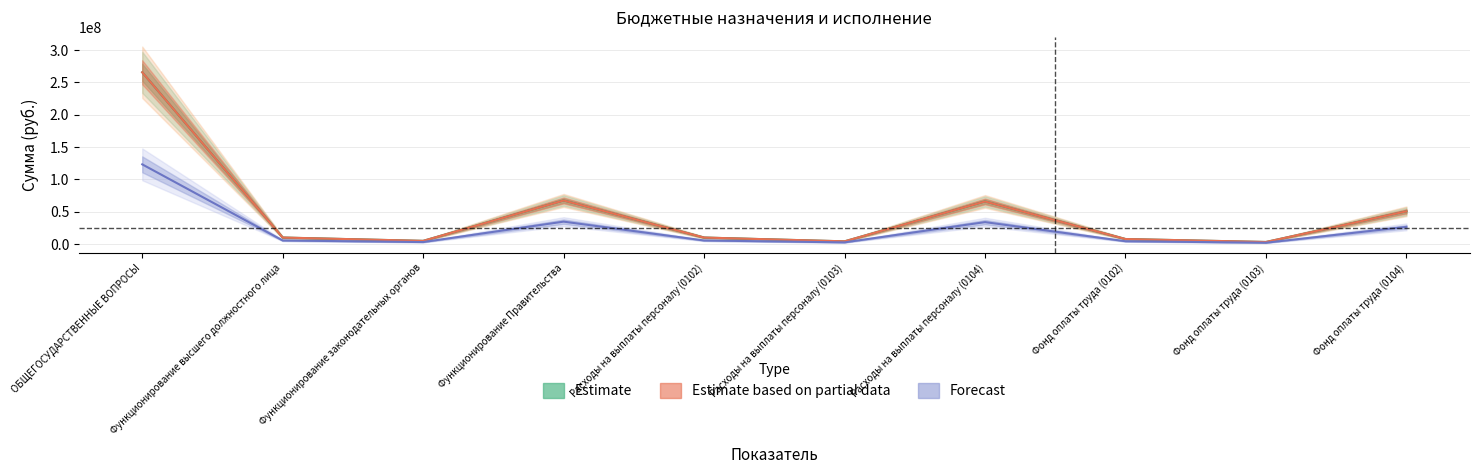

True or false: Estimate and Forecast cross at least once.

False